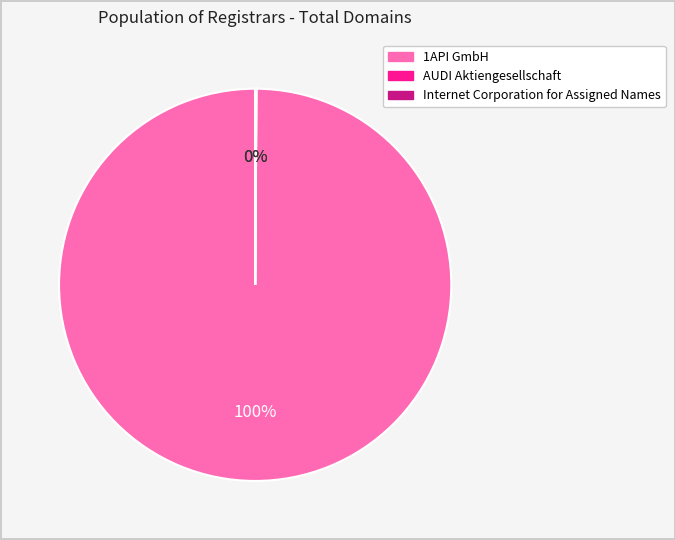

To the nearest percent, what is the average slice percentage?

33%